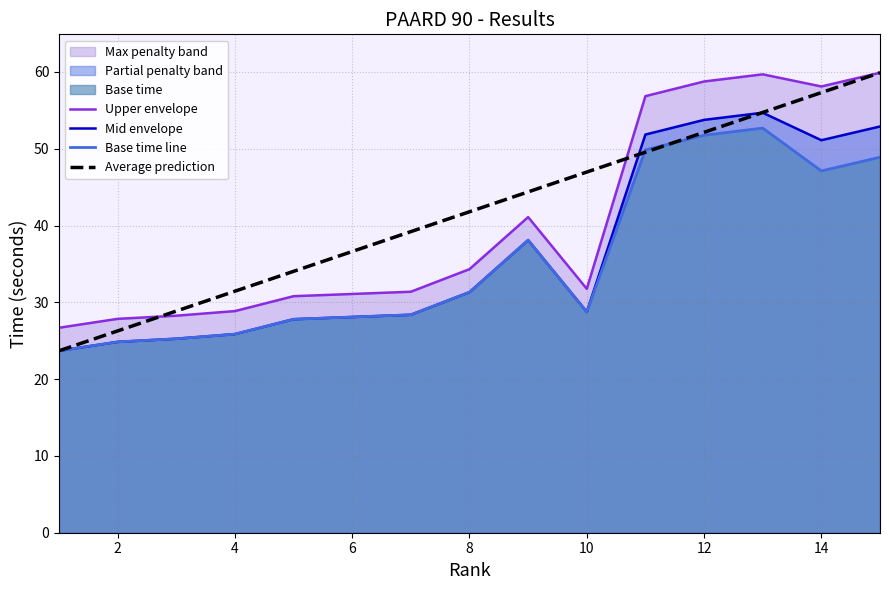

What is the maximum value for Average prediction?

59.9